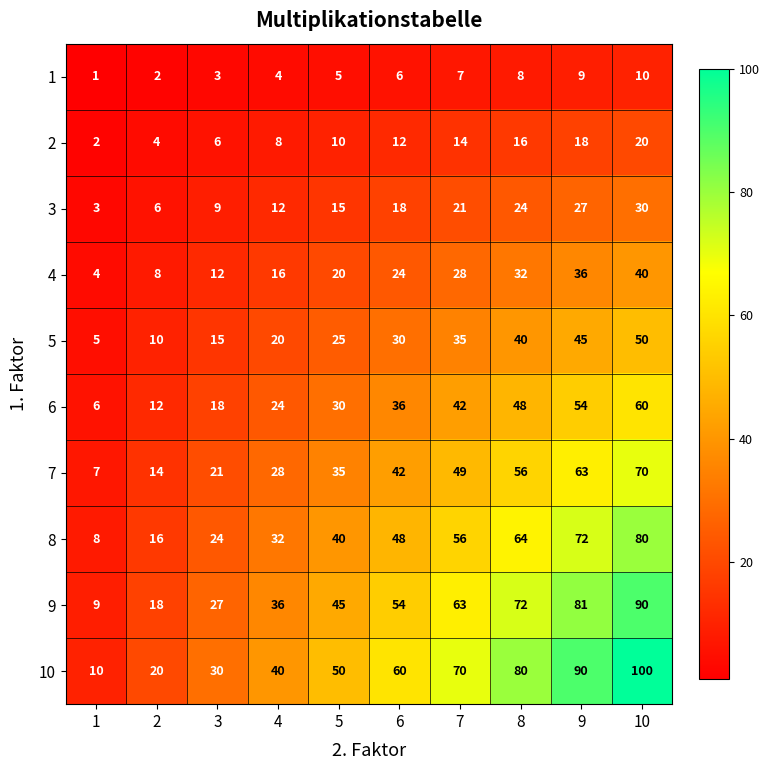

What value does the 5 series have at 4, to the nearest 10?

20